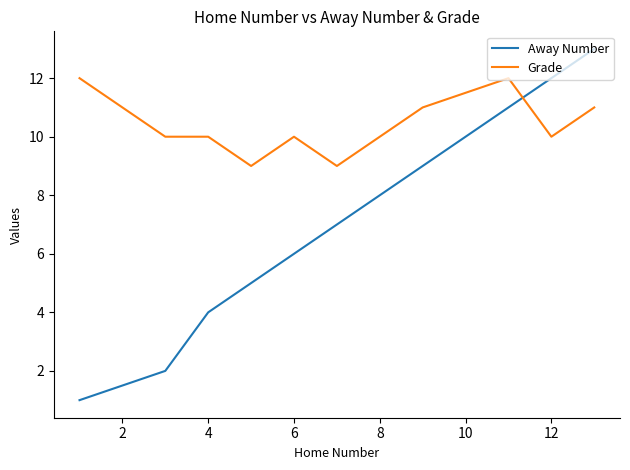

After their last crossing, which series has the higher values: Away Number or Grade?

Away Number